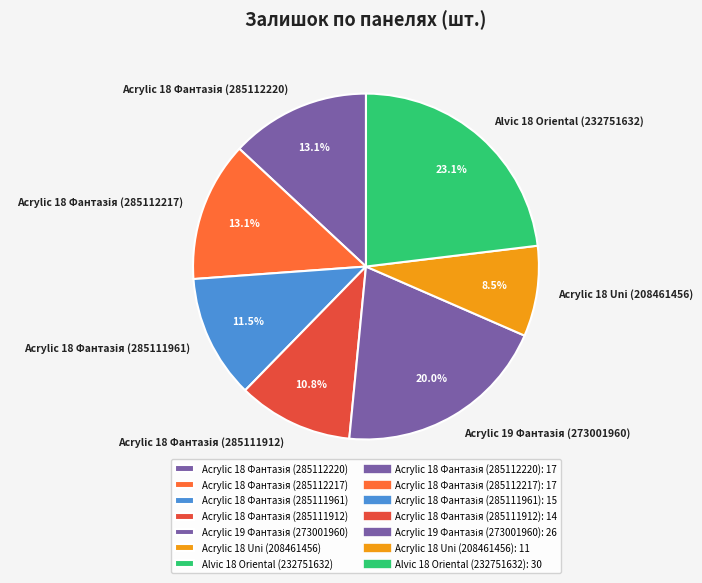

Is there a majority slice in this chart?

No